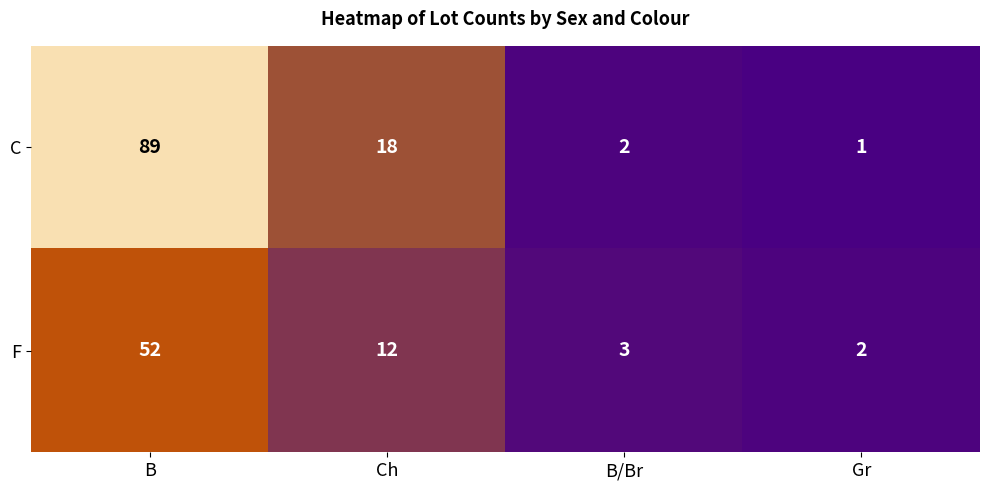

Which category has the highest value in the F series?

B